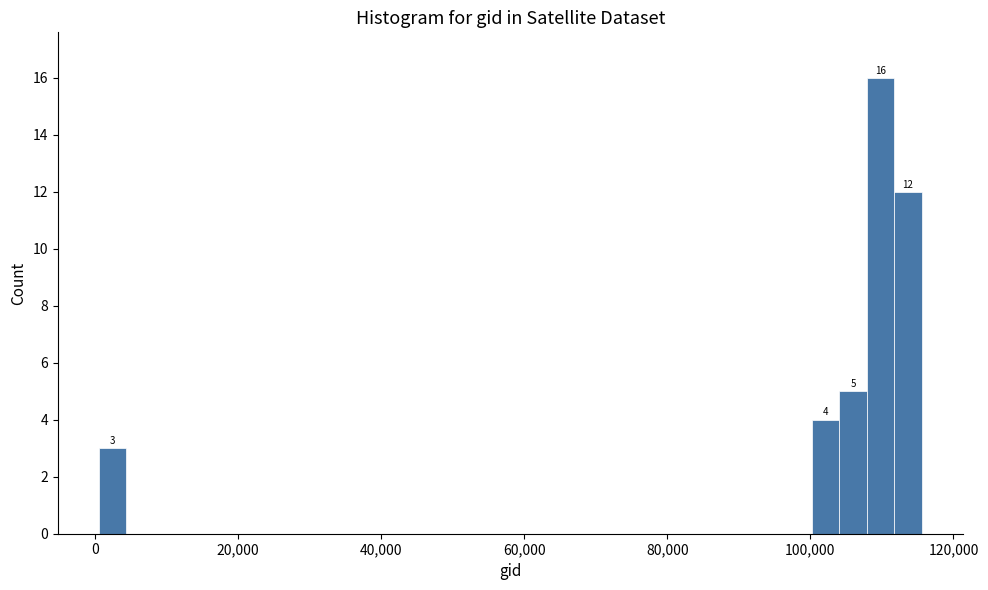

Read against the x-axis, roughly where is the centre of the tallest bar?

110000